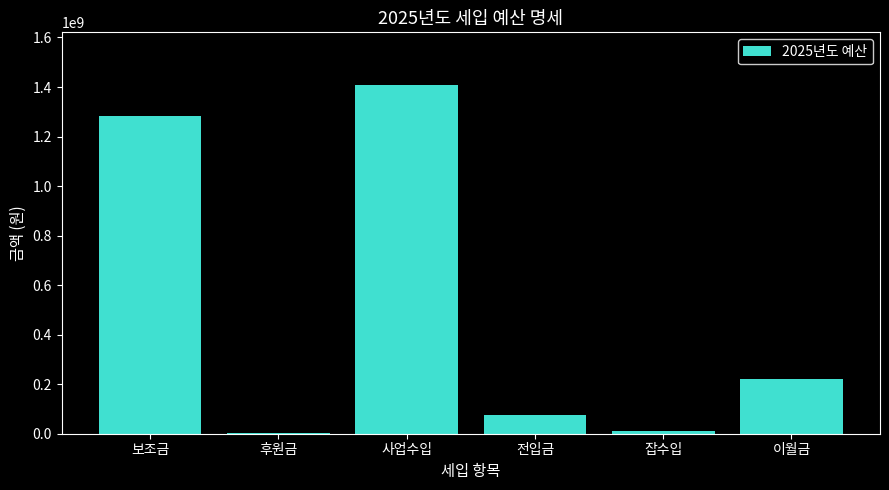

What position from the left is 이월금?

6